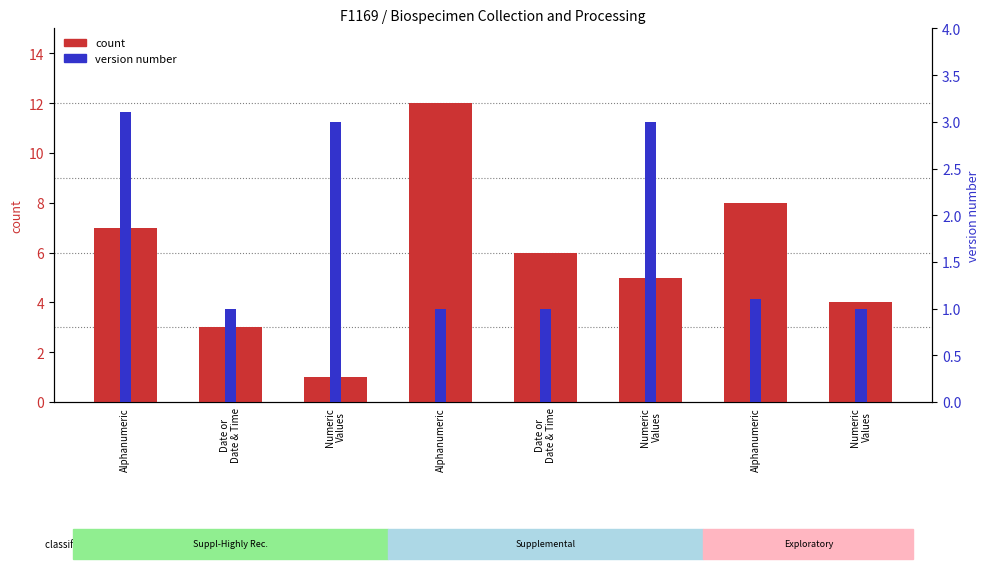

Rank the categories by version number value from highest to lowest.

Alphanumeric, Numeric
Values, Numeric
Values, Alphanumeric, Date or
Date & Time, Alphanumeric, Date or
Date & Time, Numeric
Values